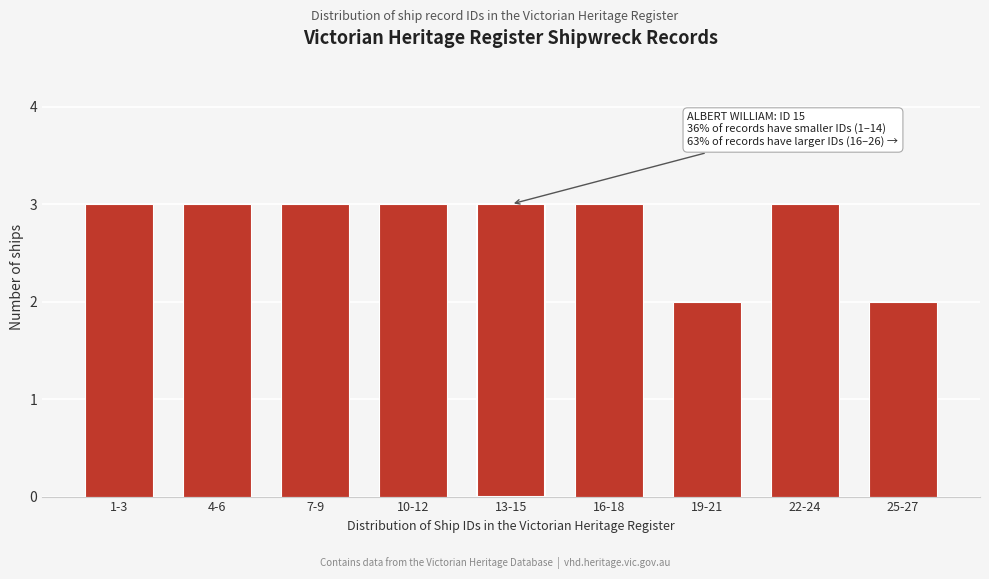

Reading left to right, list all the values displayed in this chart.

3	3	3	3	3	3	2	3	2